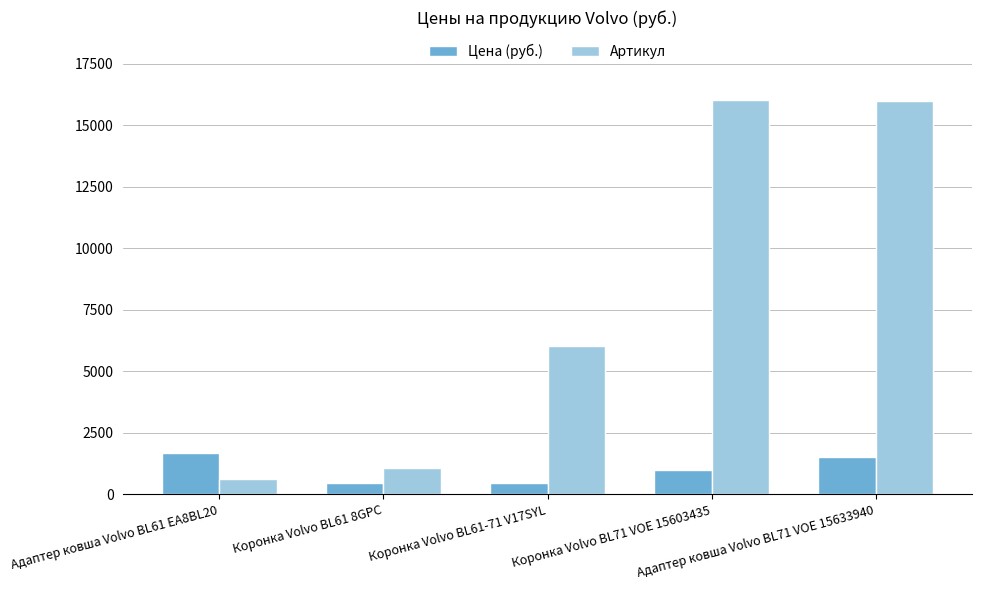

What is the minimum value shown in the chart?

450